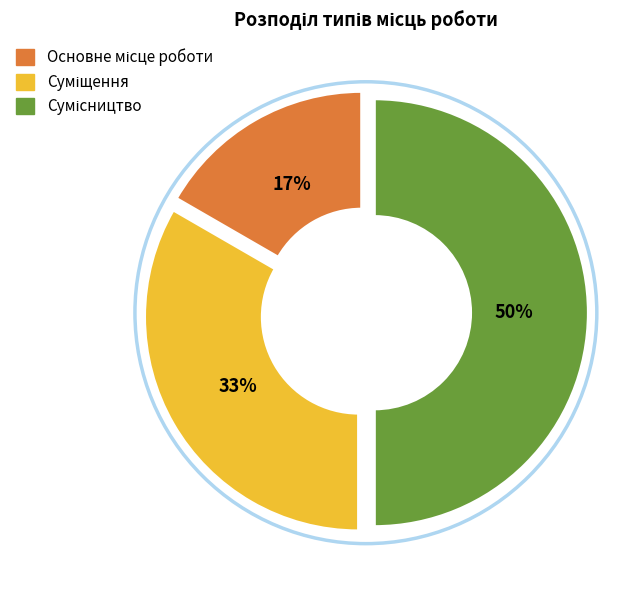

To the nearest percent, what is the difference between the largest and smallest slice percentages?

33%